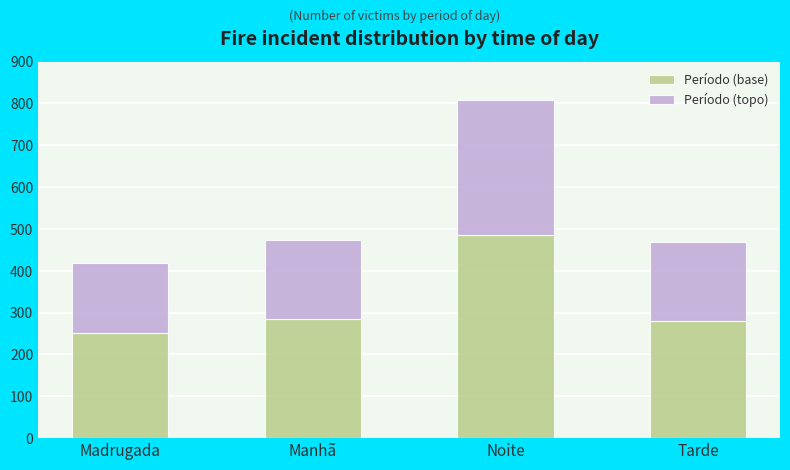

Are the bars grouped side by side (vs. stacked)?

No